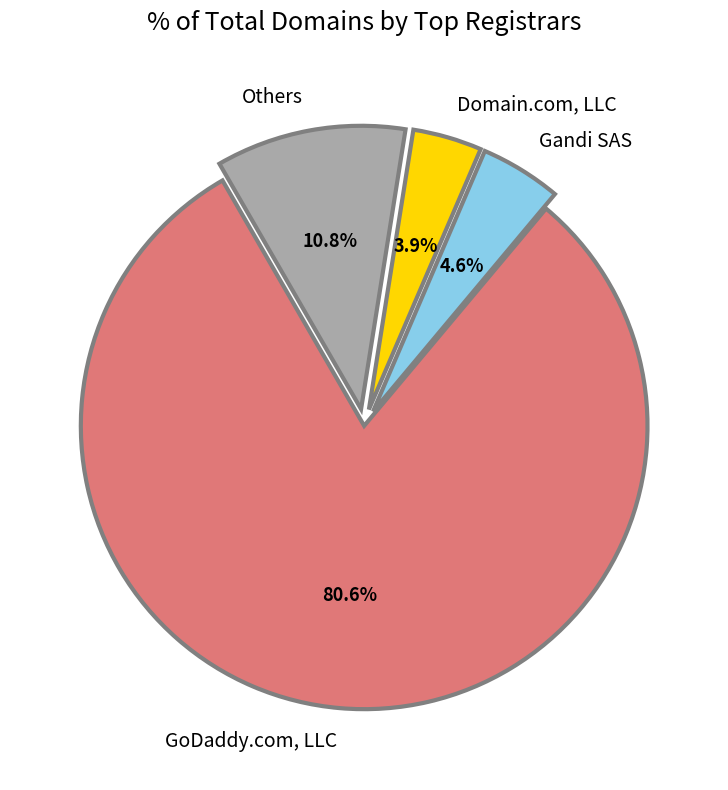

Approximately how many times larger is the value at Domain.com, LLC compared to Gandi SAS?

0.8